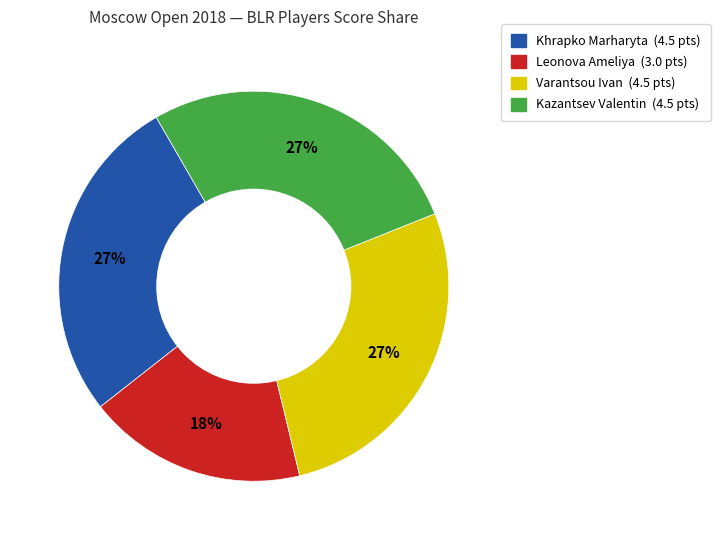

Combined, do Kazantsev Valentin and Varantsou Ivan account for over 50%?

Yes